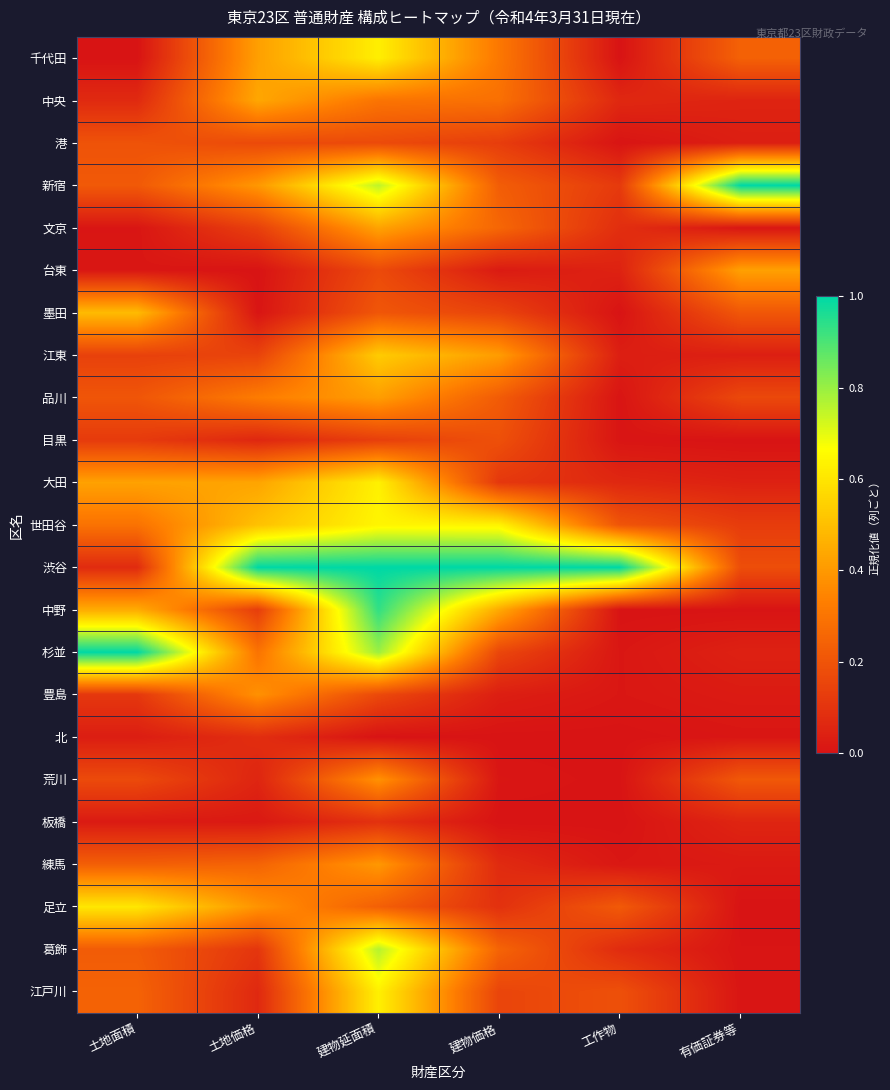

Reading right to left, extract all data points from this chart.

千代田: 有価証券等=0.2	工作物=0.0	建物価格=0.3	建物延面積=0.6	土地価格=0.4	土地面積=0.0
中央: 有価証券等=0.0	工作物=0.1	建物価格=0.3	建物延面積=0.3	土地価格=0.4	土地面積=0.1
港: 有価証券等=0.0	工作物=0.0	建物価格=0.1	建物延面積=0.2	土地価格=0.2	土地面積=0.2
新宿: 有価証券等=1.0	工作物=0.1	建物価格=0.2	建物延面積=0.8	土地価格=0.4	土地面積=0.2
文京: 有価証券等=0.0	工作物=0.1	建物価格=0.3	建物延面積=0.4	土地価格=0.1	土地面積=0.0
台東: 有価証券等=0.4	工作物=0.0	建物価格=0.0	建物延面積=0.2	土地価格=0.0	土地面積=0.0
墨田: 有価証券等=0.2	工作物=0.0	建物価格=0.1	建物延面積=0.2	土地価格=0.0	土地面積=0.5
江東: 有価証券等=0.0	工作物=0.0	建物価格=0.4	建物延面積=0.5	土地価格=0.1	土地面積=0.1
品川: 有価証券等=0.2	工作物=0.0	建物価格=0.2	建物延面積=0.4	土地価格=0.3	土地面積=0.2
目黒: 有価証券等=0.0	工作物=0.0	建物価格=0.2	建物延面積=0.1	土地価格=0.1	土地面積=0.1
大田: 有価証券等=0.0	工作物=0.1	建物価格=0.1	建物延面積=0.6	土地価格=0.4	土地面積=0.4
世田谷: 有価証券等=0.1	工作物=0.2	建物価格=0.6	建物延面積=0.6	土地価格=0.5	土地面積=0.3
渋谷: 有価証券等=0.2	工作物=1.0	建物価格=1.0	建物延面積=1.0	土地価格=1.0	土地面積=0.1
中野: 有価証券等=0.0	工作物=0.0	建物価格=0.4	建物延面積=0.9	土地価格=0.1	土地面積=0.4
杉並: 有価証券等=0.0	工作物=0.0	建物価格=0.2	建物延面積=0.8	土地価格=0.3	土地面積=1.0
豊島: 有価証券等=0.0	工作物=0.0	建物価格=0.0	建物延面積=0.2	土地価格=0.4	土地面積=0.1
北: 有価証券等=0.0	工作物=0.0	建物価格=0.0	建物延面積=0.0	土地価格=0.1	土地面積=0.0
荒川: 有価証券等=0.2	工作物=0.0	建物価格=0.0	建物延面積=0.4	土地価格=0.1	土地面積=0.2
板橋: 有価証券等=0.1	工作物=0.0	建物価格=0.0	建物延面積=0.1	土地価格=0.0	土地面積=0.0
練馬: 有価証券等=0.0	工作物=0.0	建物価格=0.1	建物延面積=0.4	土地価格=0.2	土地面積=0.2
足立: 有価証券等=0.0	工作物=0.2	建物価格=0.1	建物延面積=0.2	土地価格=0.4	土地面積=0.6
葛飾: 有価証券等=0.0	工作物=0.1	建物価格=0.2	建物延面積=0.8	土地価格=0.1	土地面積=0.2
江戸川: 有価証券等=0.0	工作物=0.2	建物価格=0.2	建物延面積=0.6	土地価格=0.1	土地面積=0.2